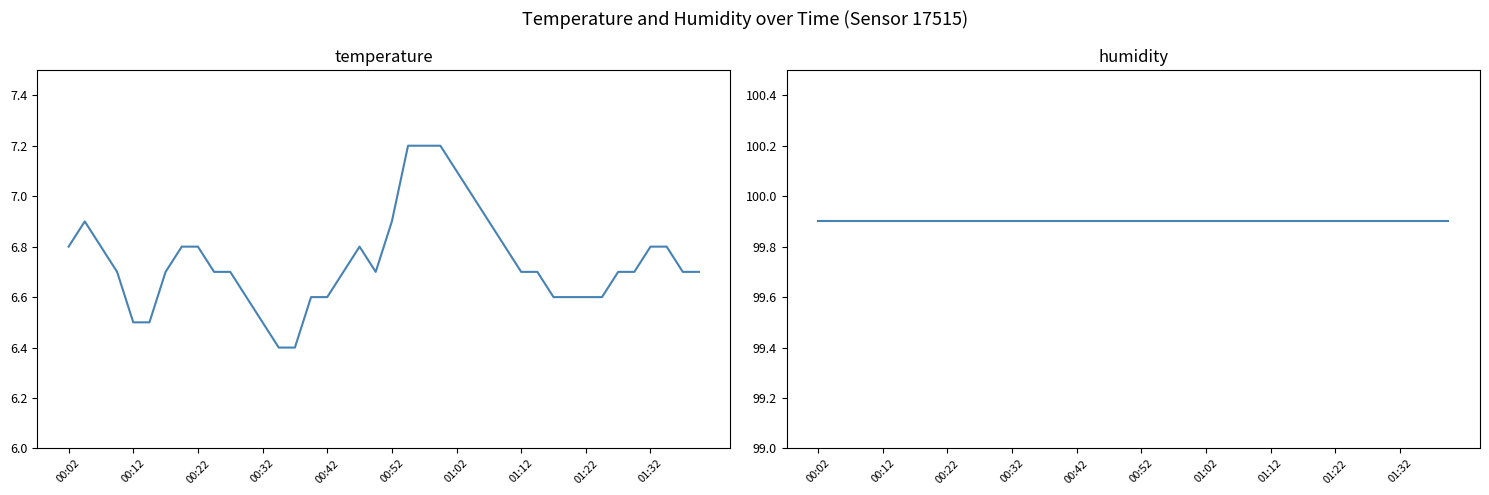

Which series has the largest range (max minus min)?

temperature